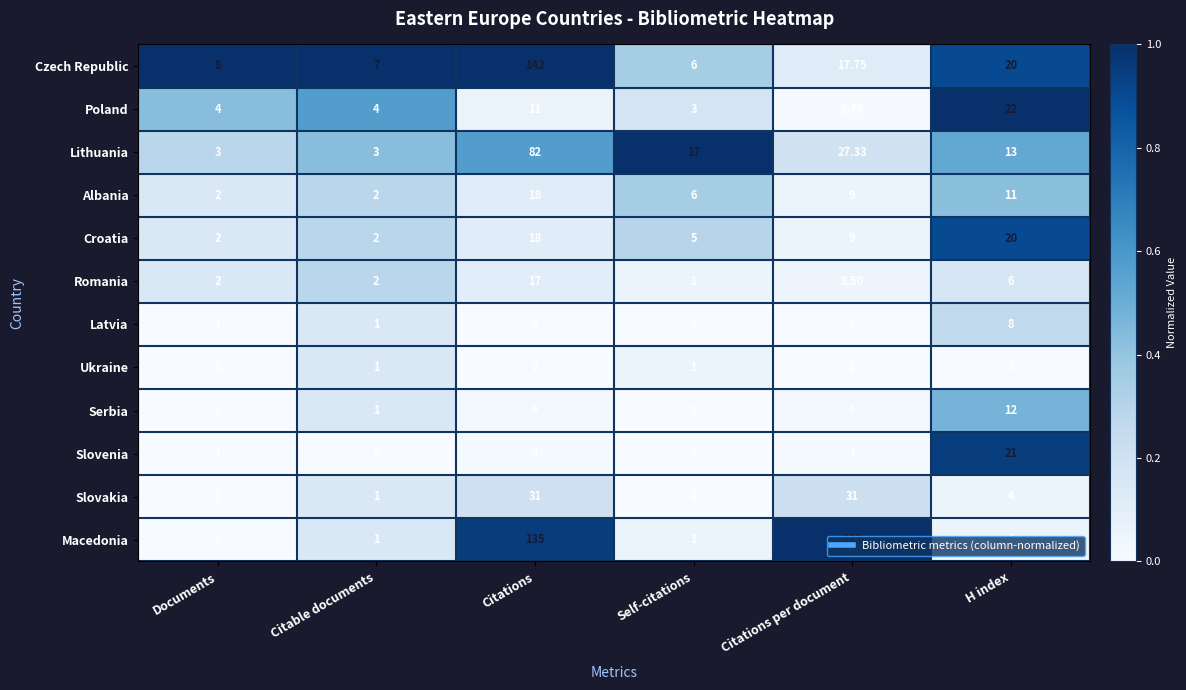

Is the value of Ukraine at H index greater than the value of Latvia at Citations per document?

Yes